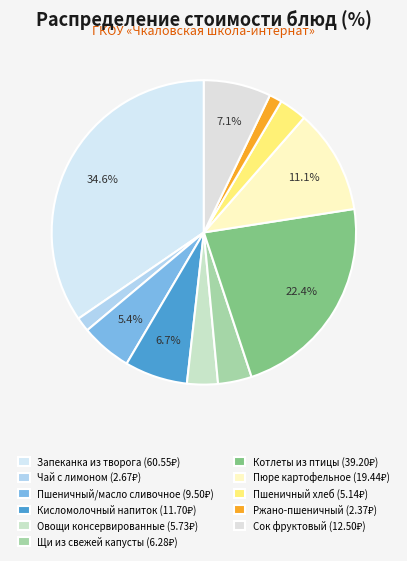

The Пюре картофельное slice represents 11% of the pie. True or false?

True